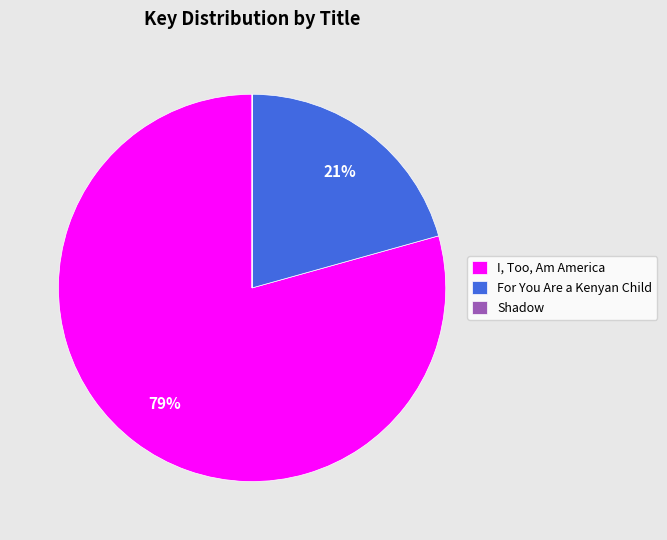

What is the majority slice?

I, Too, Am America